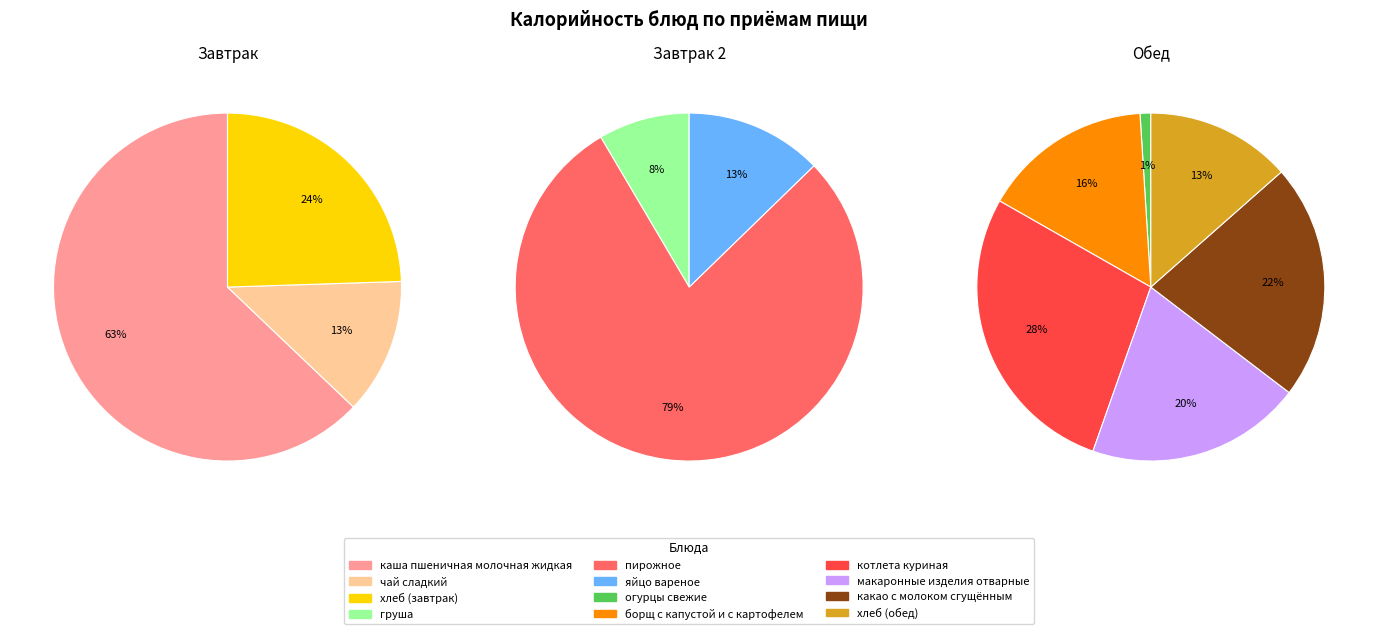

Which has a higher value, чай сладкий or груша?

чай сладкий